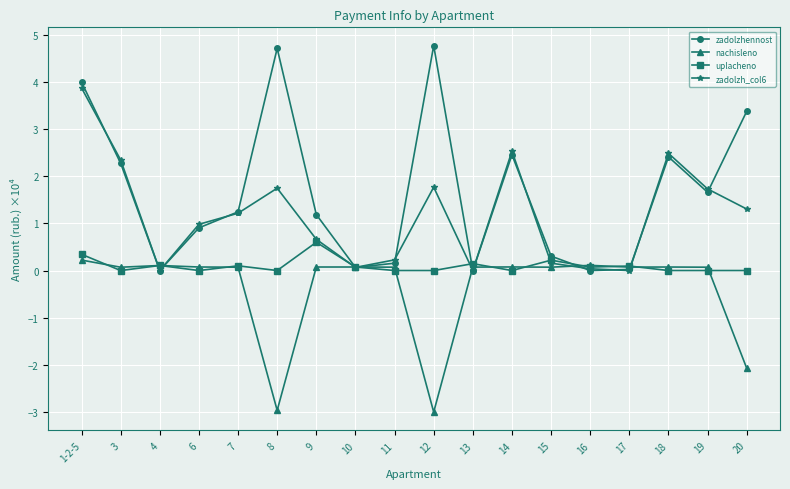

The zadolzh_col6 series shows 3.9 at 1-2-5. True or false?

True